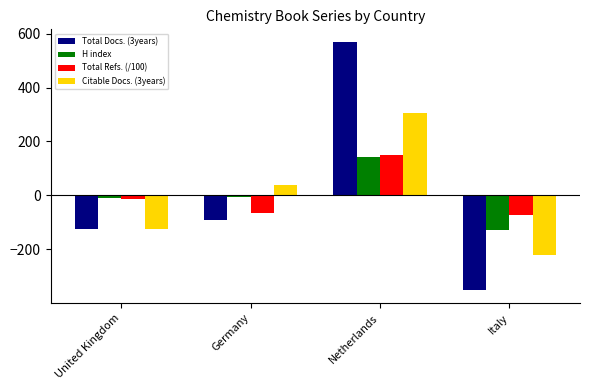

What is the label of the 4th bar from the right?

United Kingdom